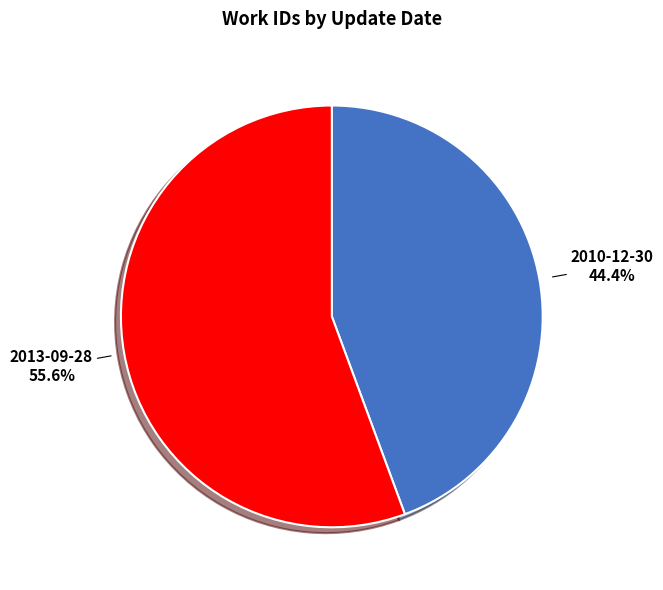

What is the ratio of the value at 2013-09-28 to the value at 2010-12-30?

1.3